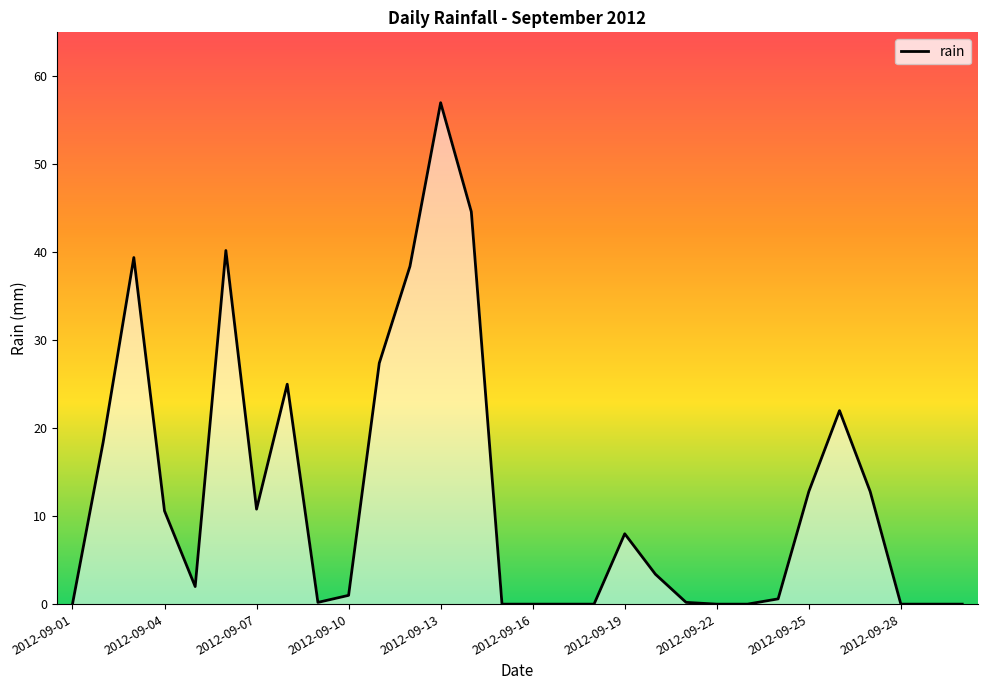

What is the difference between the maximum and minimum values?

57.0